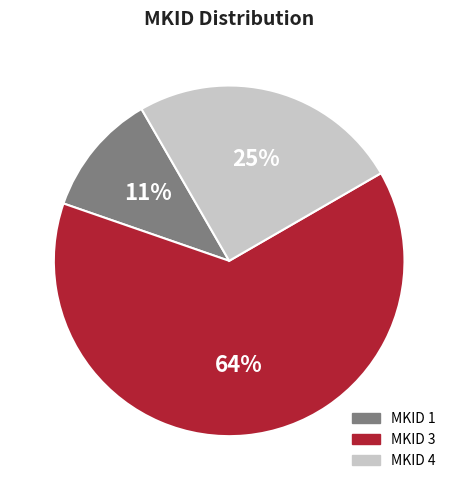

To the nearest percent, what is the combined percentage of MKID 3 and MKID 1?

75%